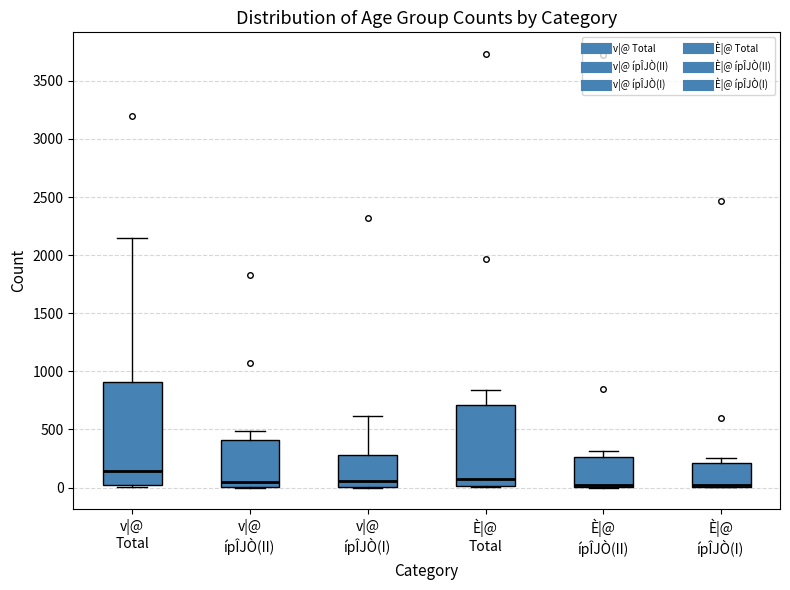

Where is the upper edge of the box for v|@ ípÎJÒ(II) on the y-axis? The values are not printed on the chart, so give them approximately, as read against the axis.

400